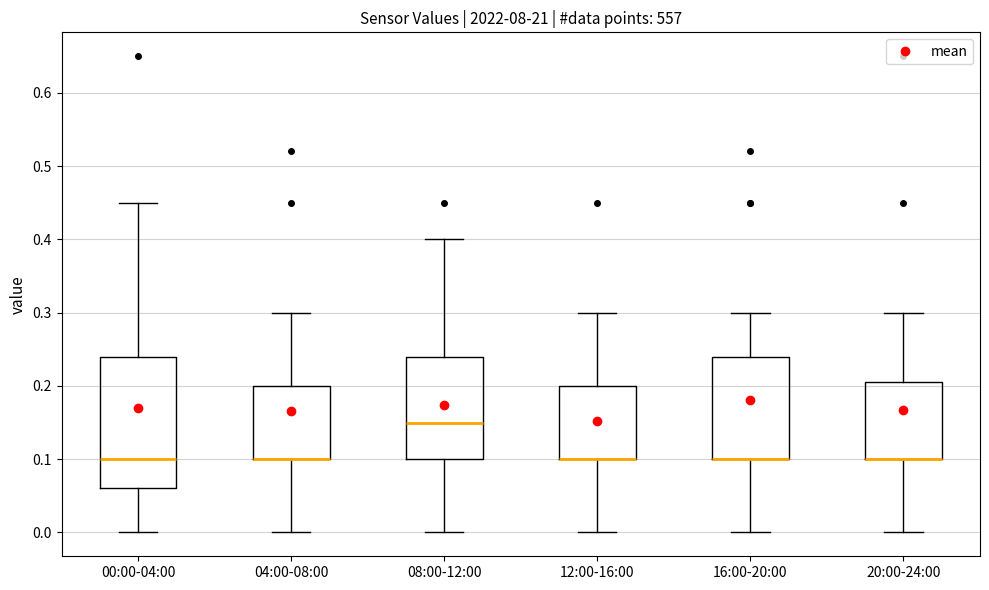

Reading left to right, read every box against the y-axis: the position of its median line, the range the box covers, and the ends of its whiskers. The values are not printed on the chart, so give them approximately, as read against the axis.

00:00-04:00: median 0.10, box 0.06 to 0.24, whiskers 0.00 to 0.45
04:00-08:00: median 0.10 (drawn on the box's lower edge), box 0.10 to 0.20, whiskers 0.00 to 0.30
08:00-12:00: median 0.15, box 0.10 to 0.24, whiskers 0.00 to 0.40
12:00-16:00: median 0.10 (drawn on the box's lower edge), box 0.10 to 0.20, whiskers 0.00 to 0.30
16:00-20:00: median 0.10 (drawn on the box's lower edge), box 0.10 to 0.24, whiskers 0.00 to 0.30
20:00-24:00: median 0.10 (drawn on the box's lower edge), box 0.10 to 0.21, whiskers 0.00 to 0.30